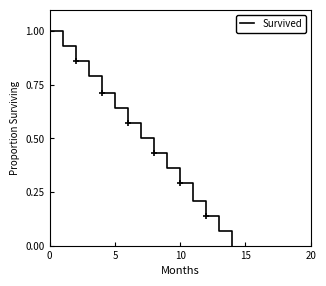

What is the sum of the values at 0 and 12?

1.1